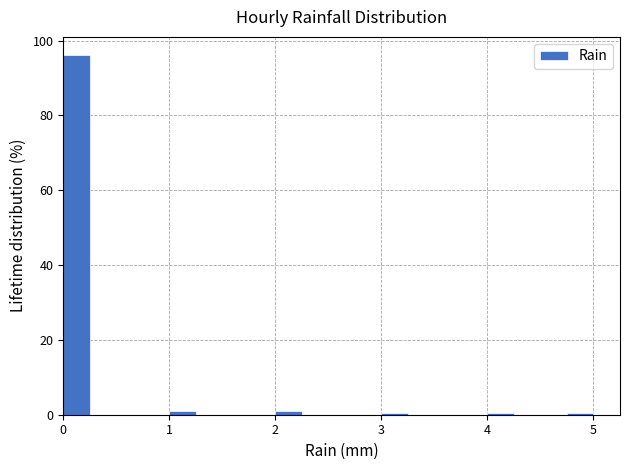

Read against the x-axis, roughly where is the centre of the tallest bar?

0.1